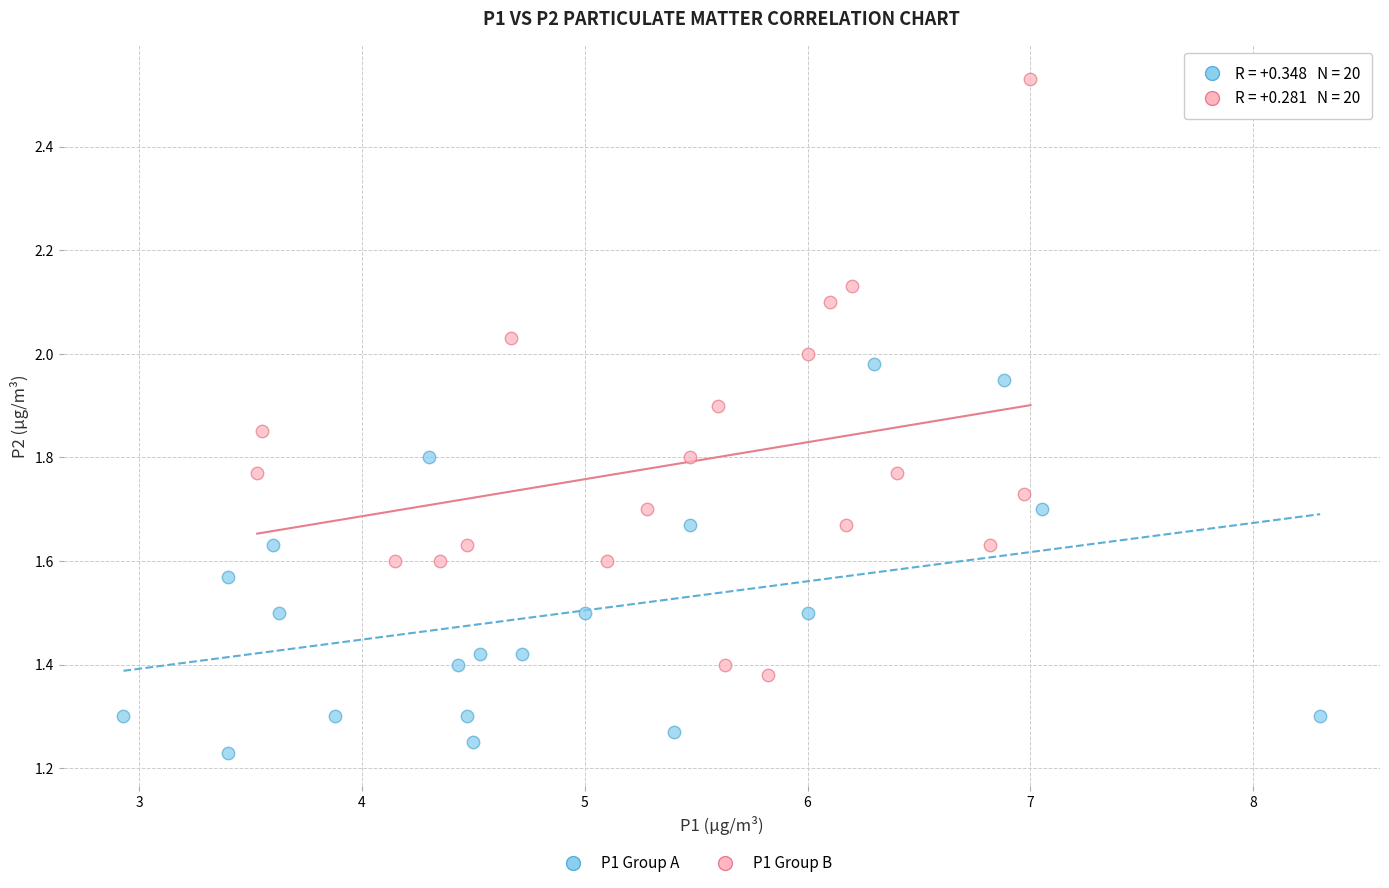

Which series contains the highest Y value?

P1 Group B